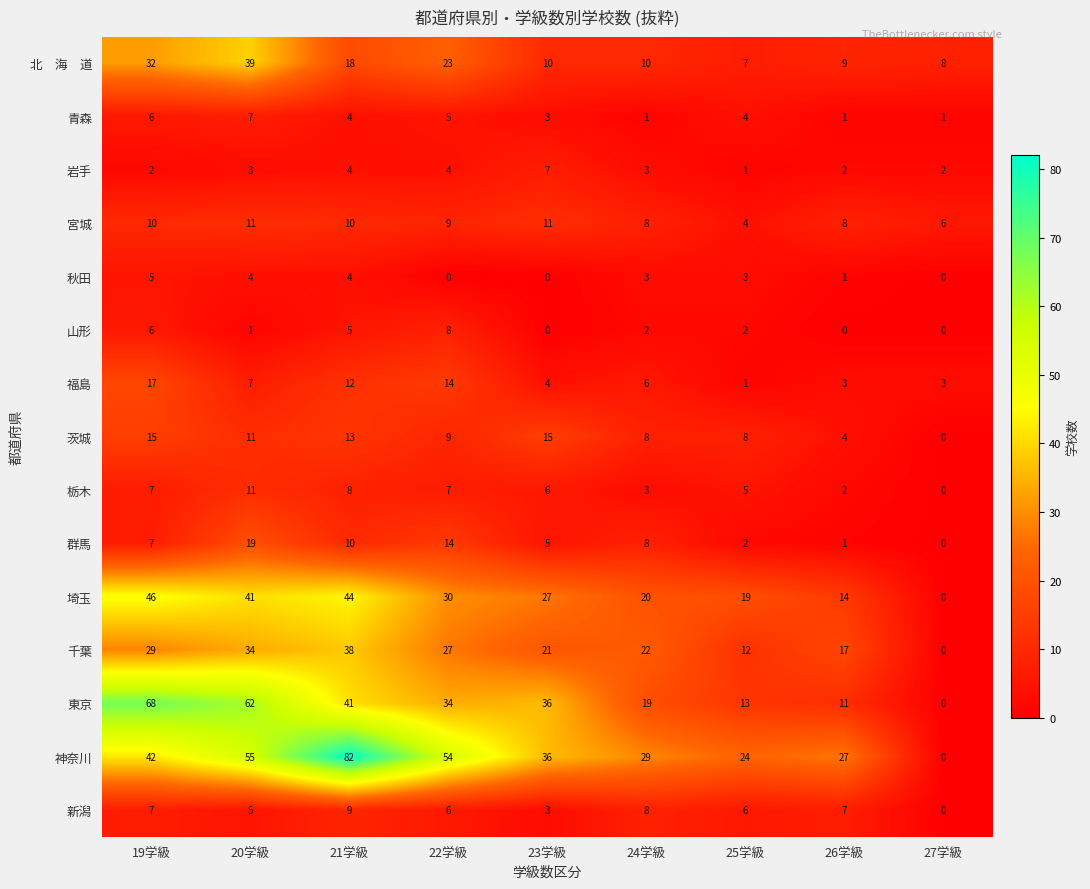

Which label corresponds to the largest value in the chart?

21学級